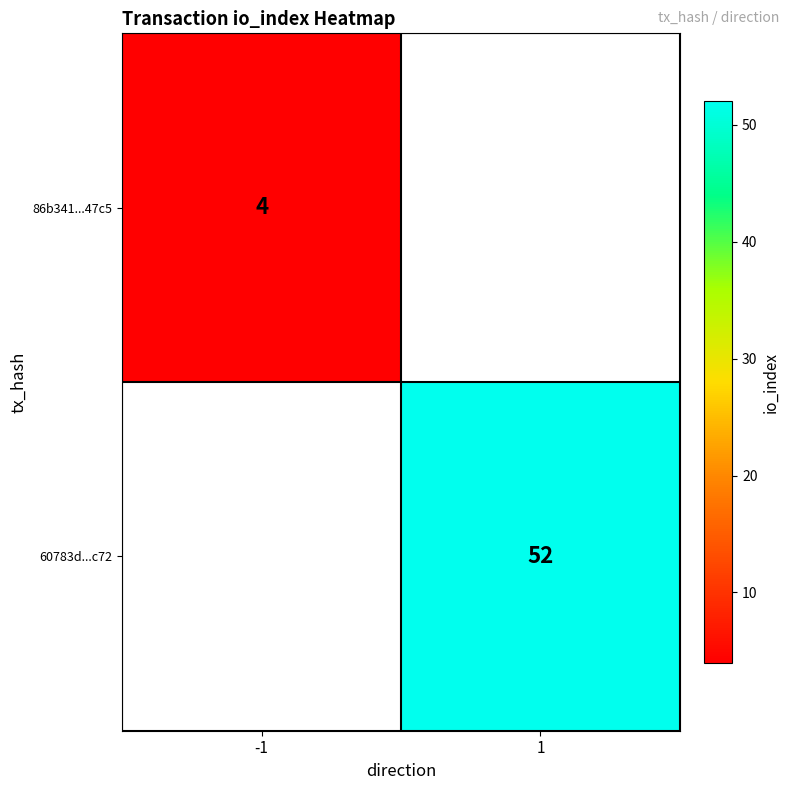

Is it true that 60783d...c72 equals 31 at 1?

False